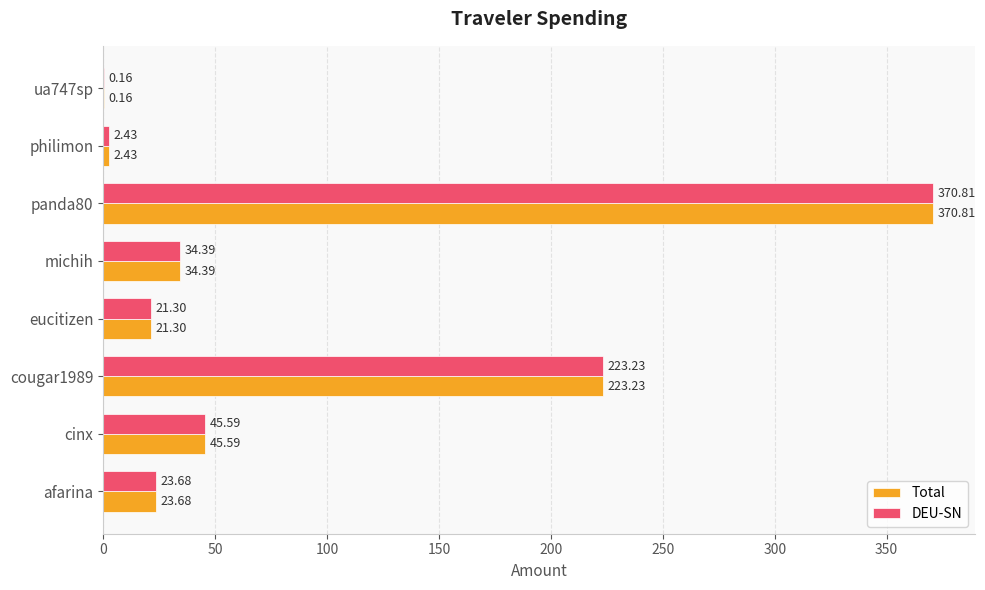

What is the sum of all DEU-SN values?

721.6